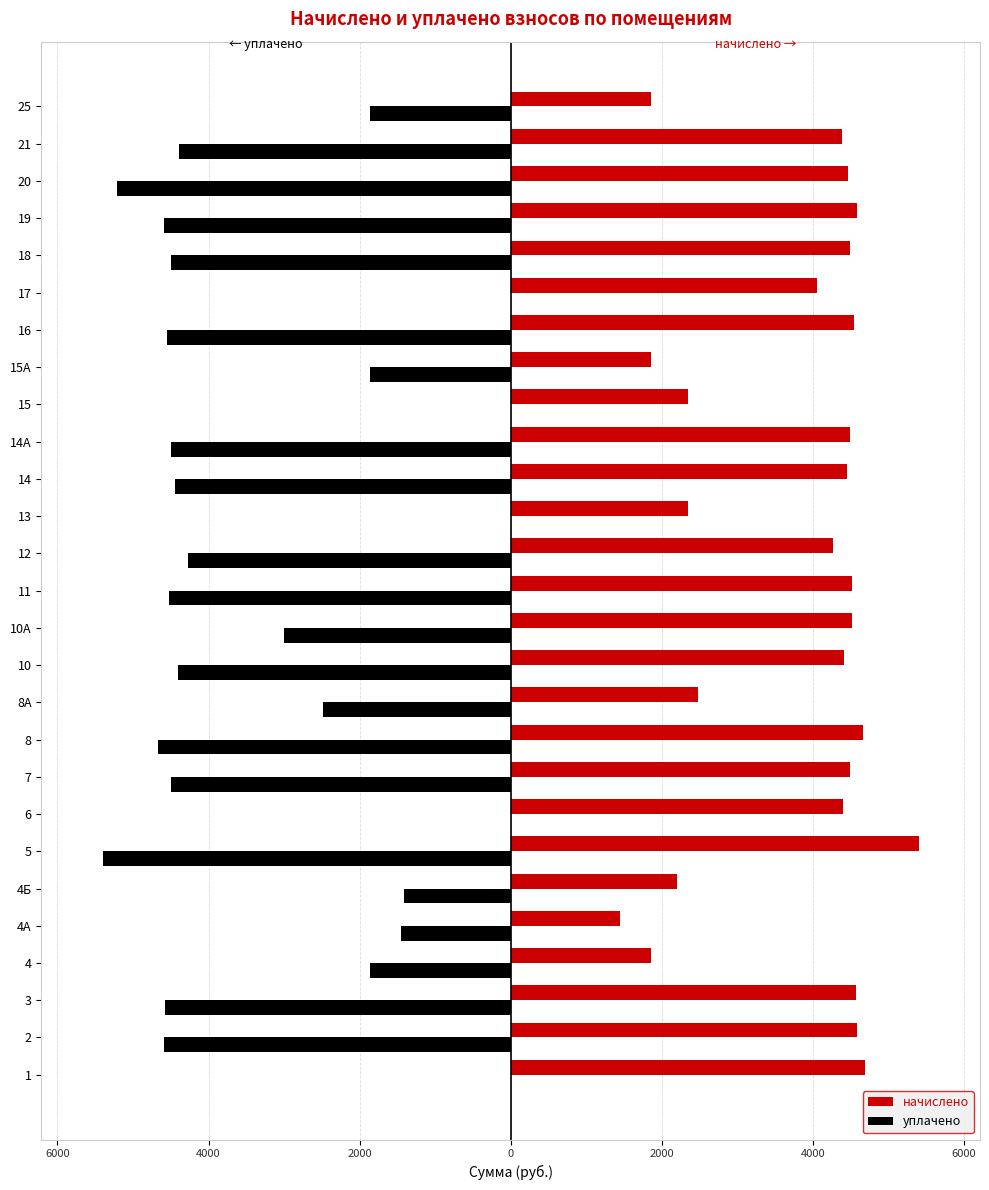

What is the value of the уплачено bar at the 2nd from the left?

-4583.0